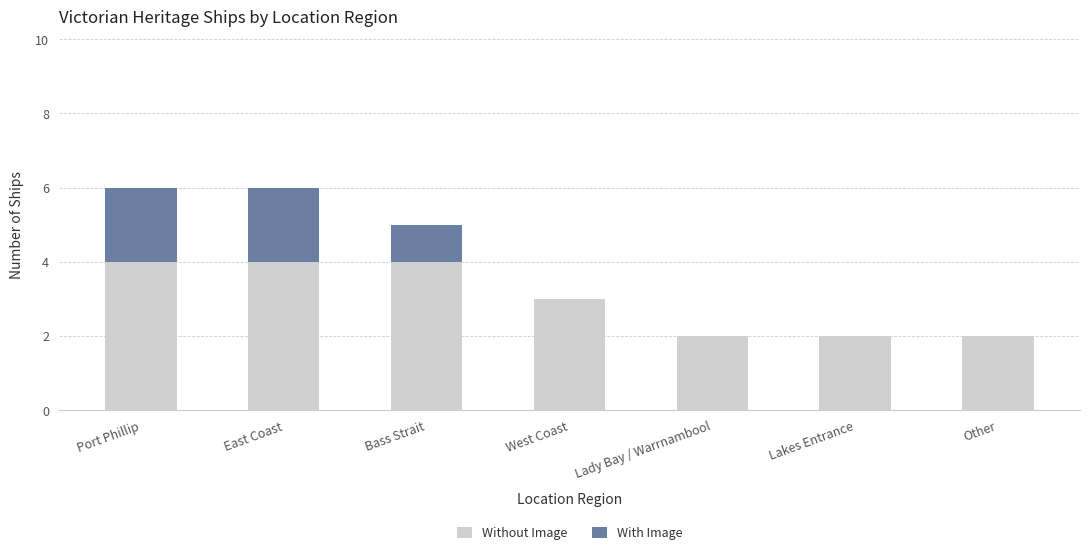

The value of Without Image at East Coast is 4. True or false?

True